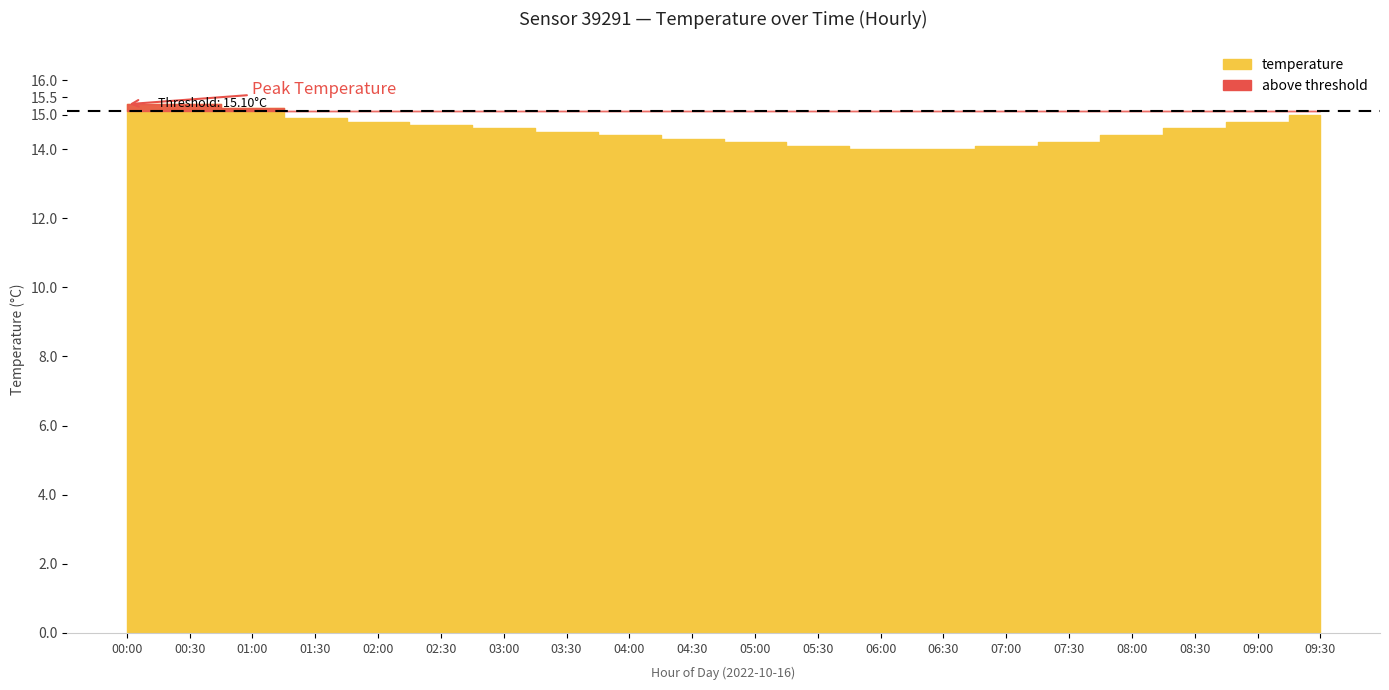

How many interior local valleys does the temperature series have?

1